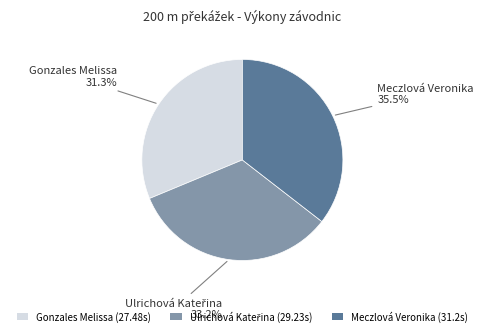

What is the ratio of the value at Meczlová Veronika (31.2s) to the value at Gonzales Melissa (27.48s)?

1.1